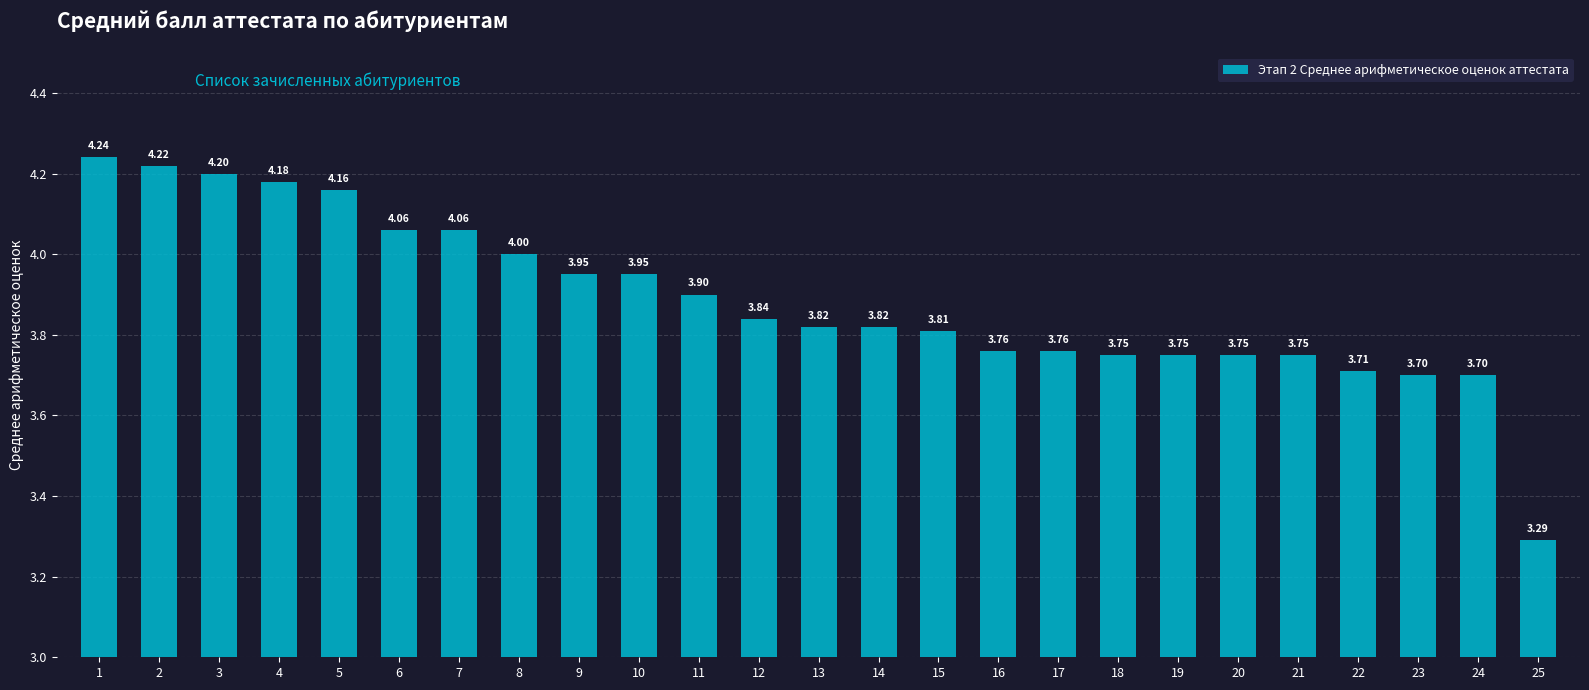

How many data points does each series have?

25